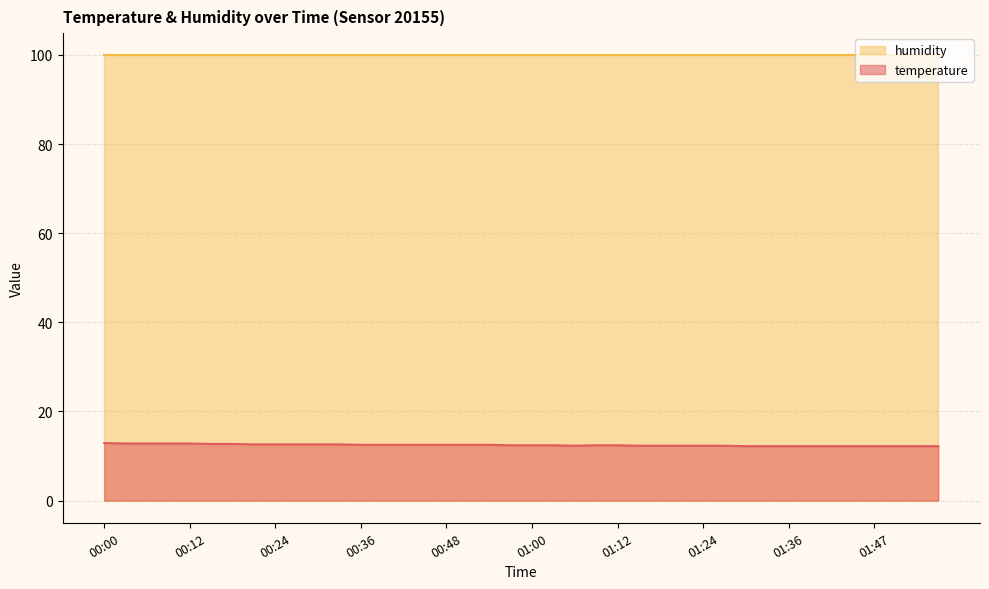

True or false: the data shows 6.2 at 00:18.

False